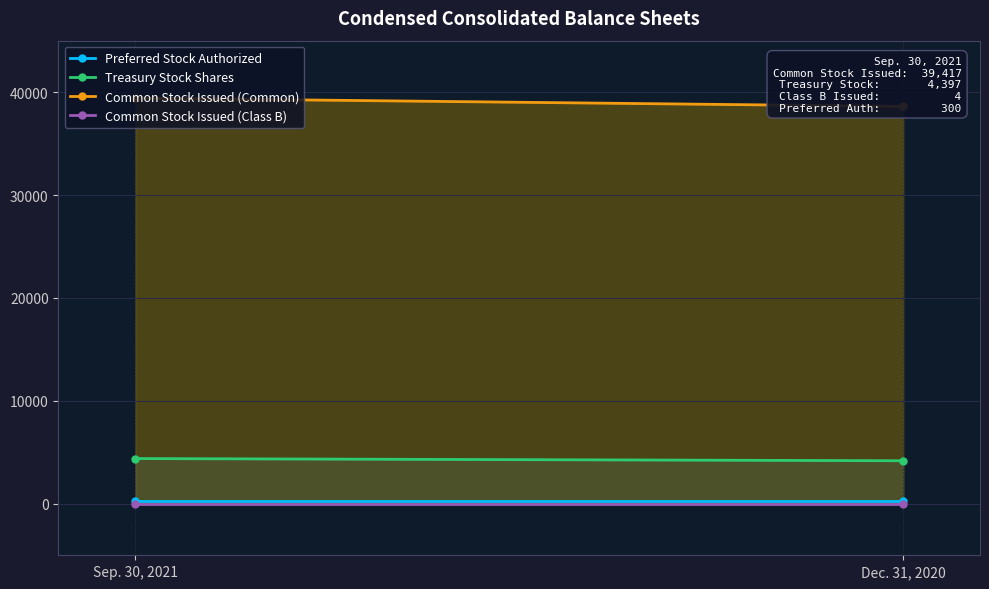

What value does the Common Stock Issued (Common) series have at Dec. 31, 2020?

38613